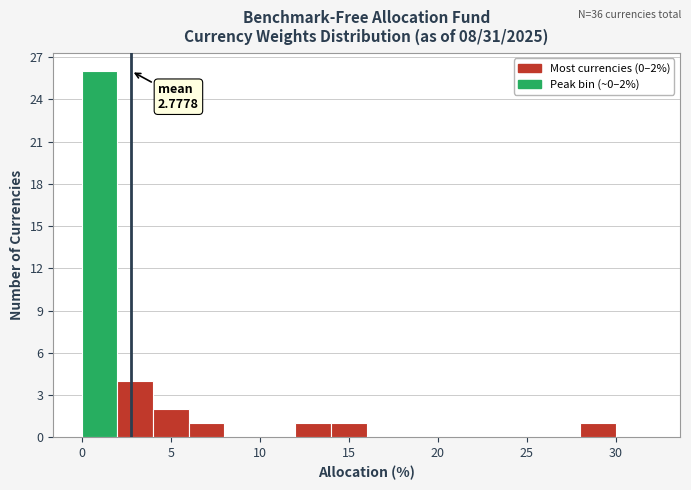

Over which range of the x-axis is the bar tallest?

0 to 2